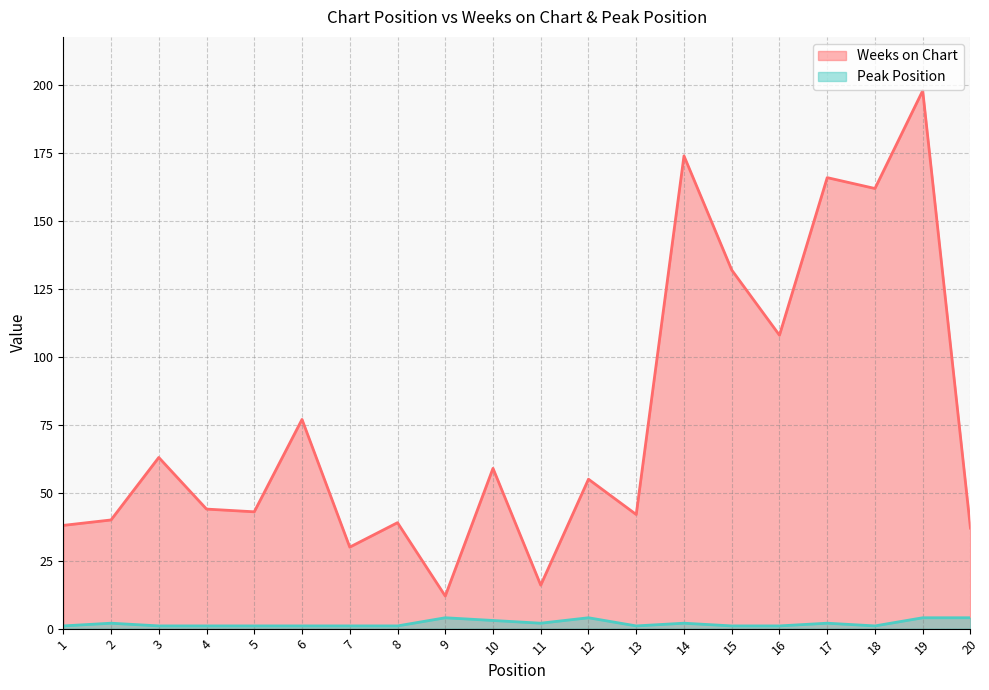

What is the value of the Peak Position point at the 10th from the left?

3